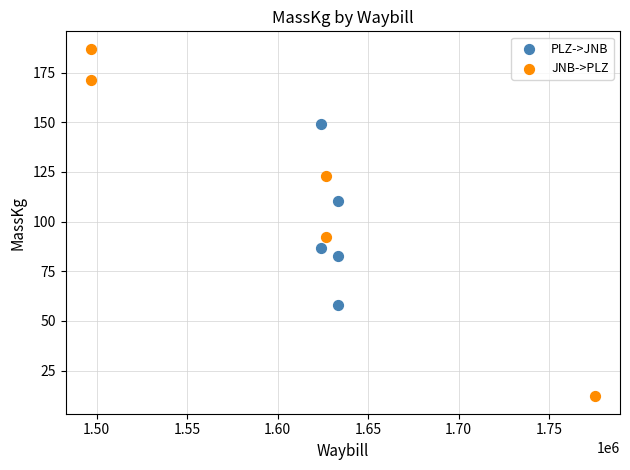

Which series contains the lowest Y value?

JNB->PLZ